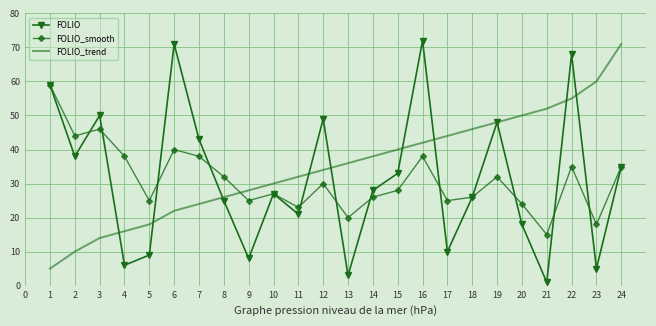

Reading left to right, extract all data points from this chart.

FOLIO: 59	38	50	6	9	71	43	25	8	27	21	49	3	28	33	72	10	26	48	18	1	68	5	35
FOLIO_smooth: 59	44	46	38	25	40	38	32	25	27	23	30	20	26	28	38	25	26	32	24	15	35	18	35
FOLIO_trend: 5	10	14	16	18	22	24	26	28	30	32	34	36	38	40	42	44	46	48	50	52	55	60	71